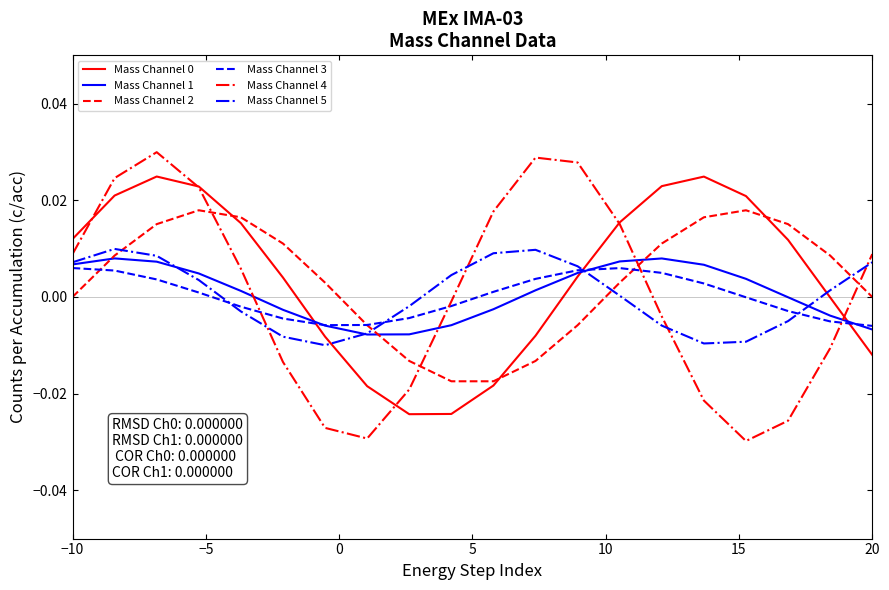

Does the chart have visible grid lines?

No